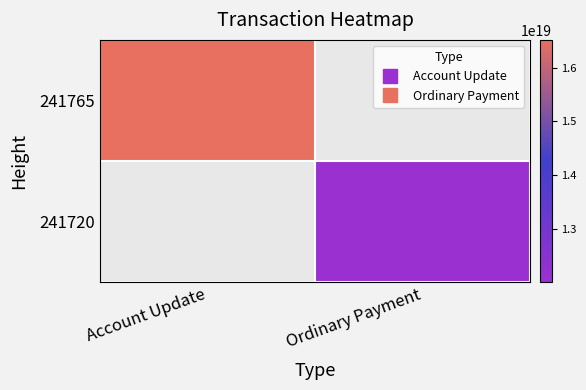

How many positive values does the 241720 series have?

1